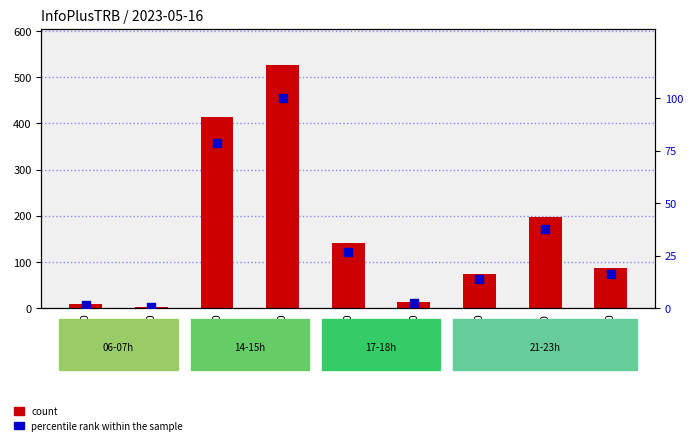

What is the total value across all series at 18:00?

16.7